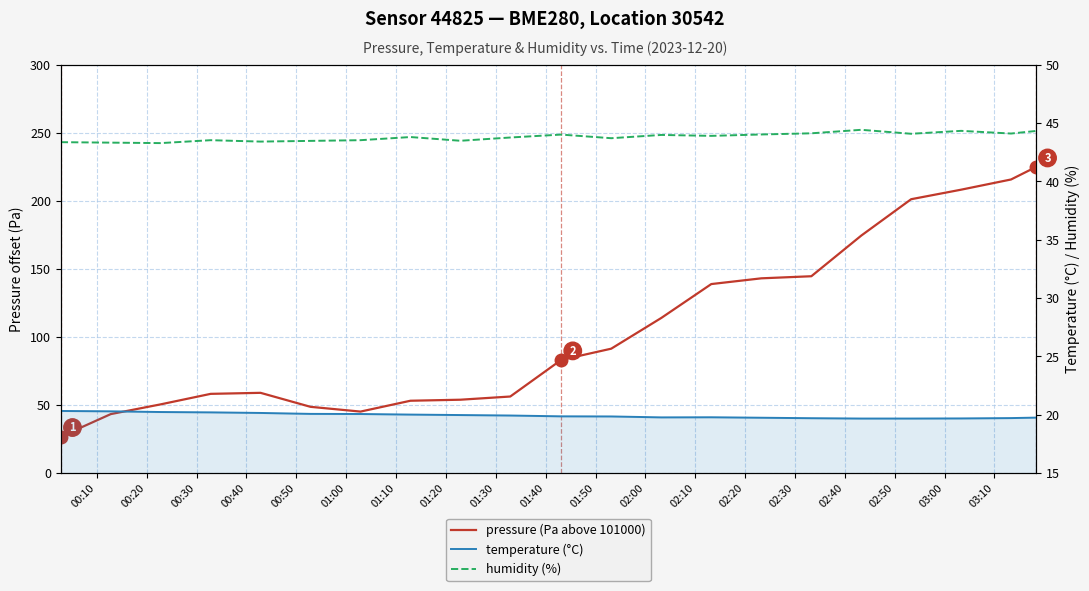

Reading left to right, list all the values displayed in this chart.

pressure (Pa above 101000): 26.7	43.2	50.4	58.1	58.8	48.6	45.1	53.0	53.8	56.1	83.0	91.3	113.9	138.8	143.0	144.5	174.4	201.1	208.1	215.6	224.8
temperature (°C): 20.3	20.3	20.2	20.2	20.1	20.1	20.1	20.0	20.0	19.9	19.9	19.8	19.8	19.8	19.7	19.7	19.7	19.7	19.7	19.7	19.7
humidity (%): 43.4	43.3	43.3	43.5	43.4	43.5	43.5	43.8	43.5	43.8	44.0	43.7	44.0	43.9	44.0	44.1	44.4	44.1	44.3	44.1	44.3